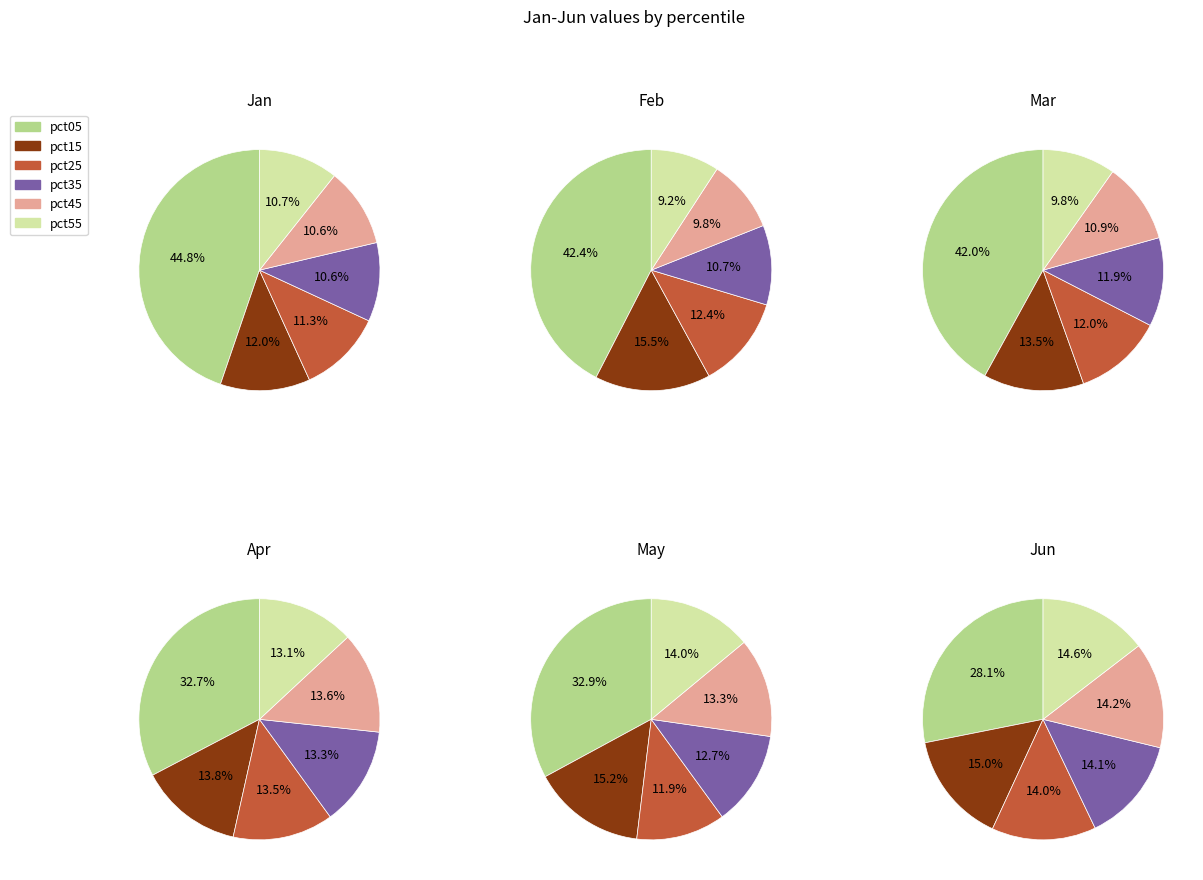

Is 6 the majority of the pie?

No